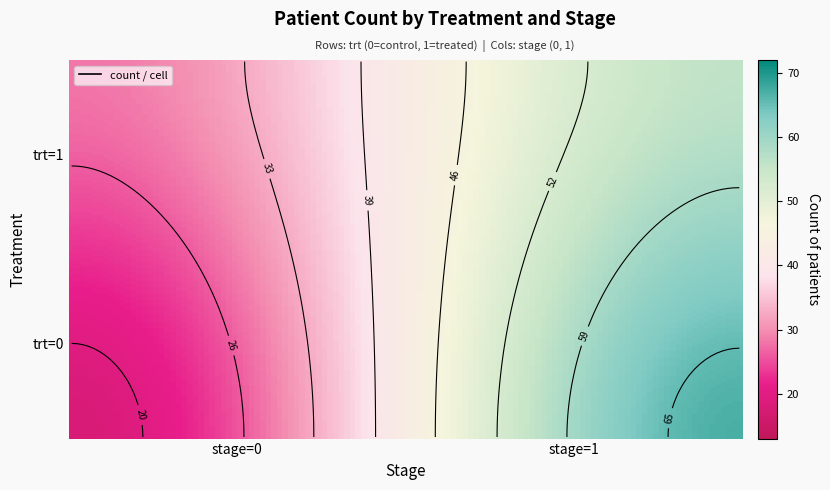

At which label does the data first exceed 56?

trt=0,stage=1